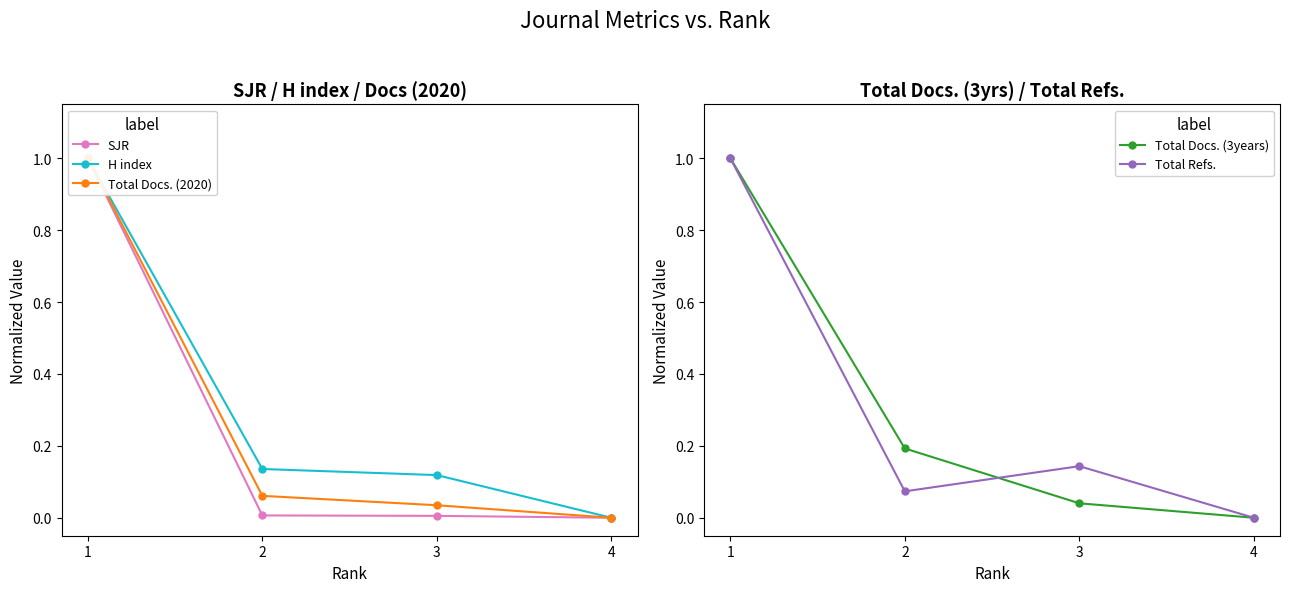

Is this an area chart (filled region under the line)?

No